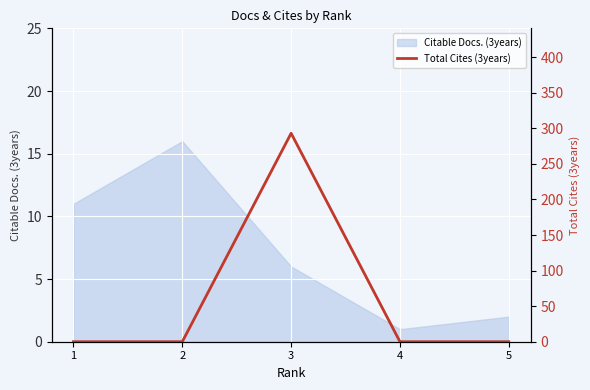

Where is Citable Docs. (3years) nearest to the value 8?

3